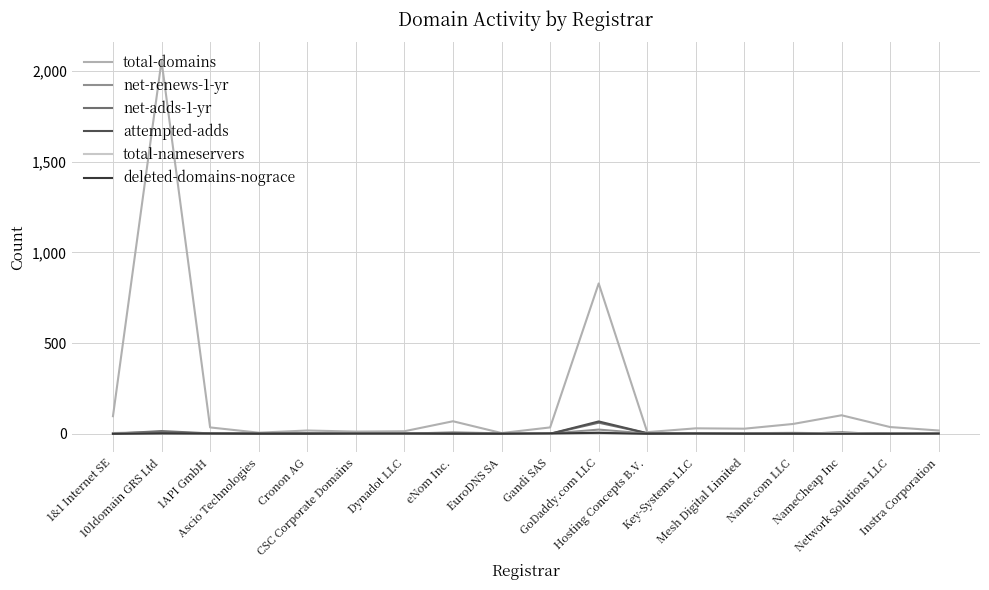

What is the maximum value shown in the chart?

2056